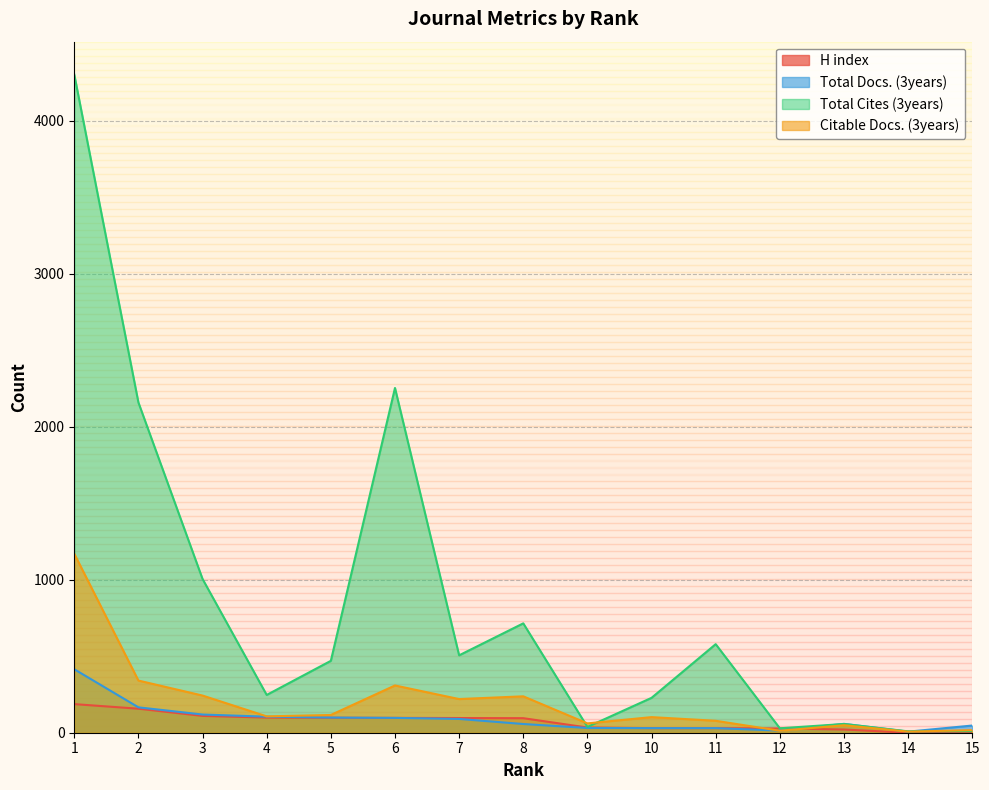

Reading left to right, list all the values displayed in this chart.

H index: 187	157	110	99	98	97	96	95	34	30	30	28	21	0	0
Total Docs. (3years): 415	166	119	105	99	97	90	57	31	30	30	14	58	7	47
Total Cites (3years): 4303	2159	1005	247	470	2254	506	715	38	228	579	29	57	9	10
Citable Docs. (3years): 1170	341	243	107	116	309	220	238	61	102	78	13	49	7	17